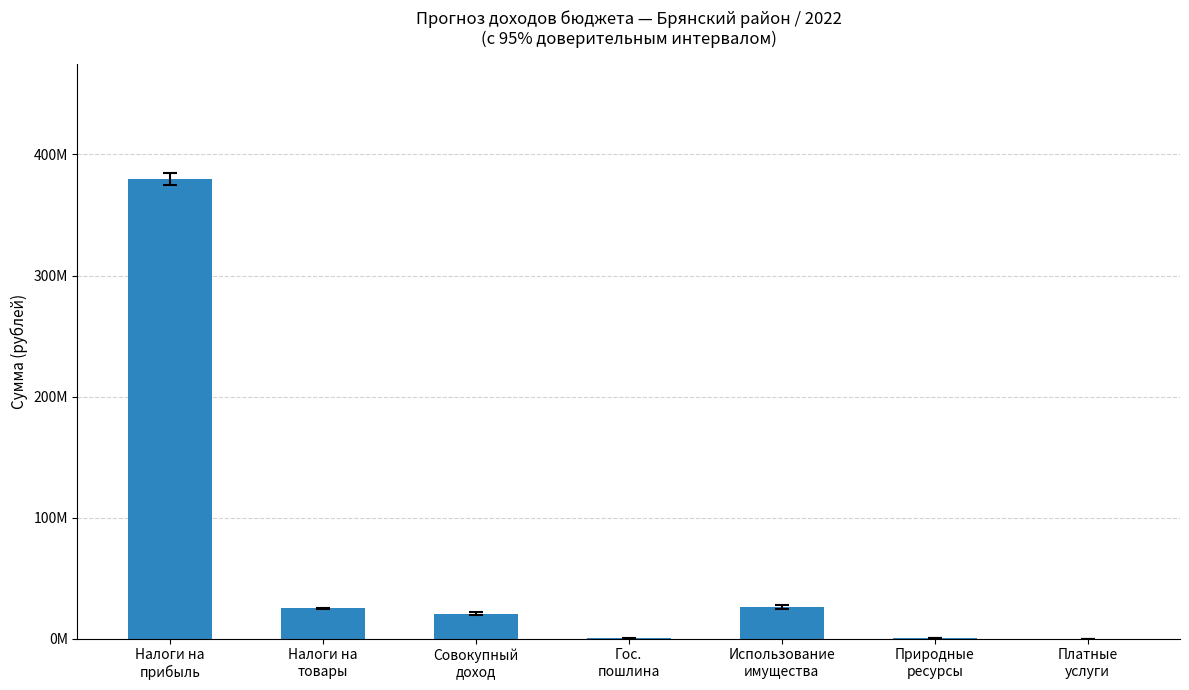

Are the bars horizontal?

No